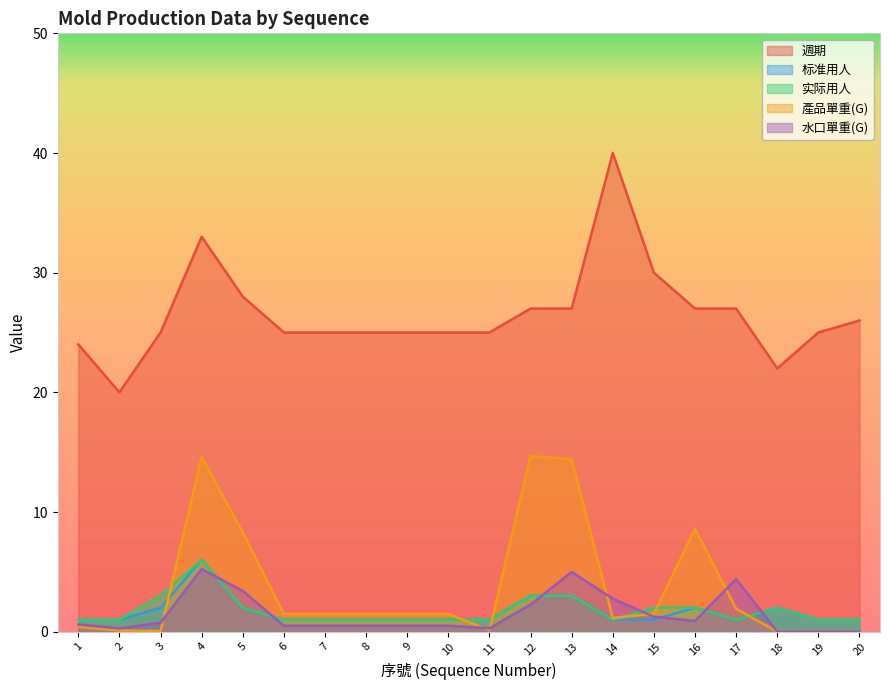

What is the spread (max minus min) of values at 3?

24.9